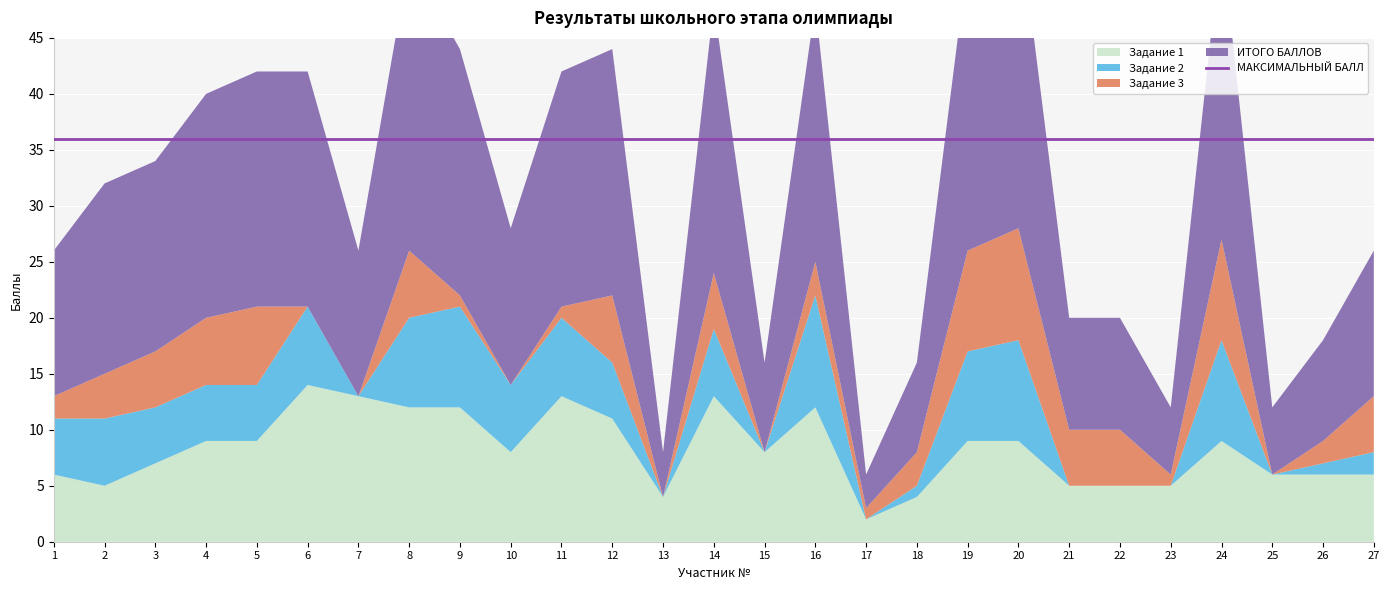

How many positive values does the Задание 2 series have?

19